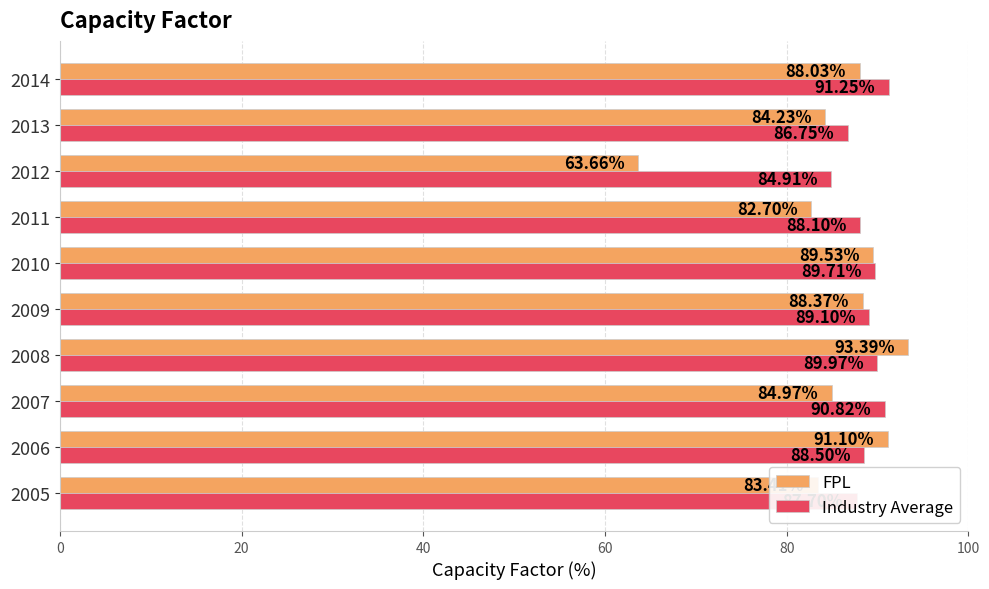

At 2014, list the series in order from smallest to largest.

FPL, Industry Average